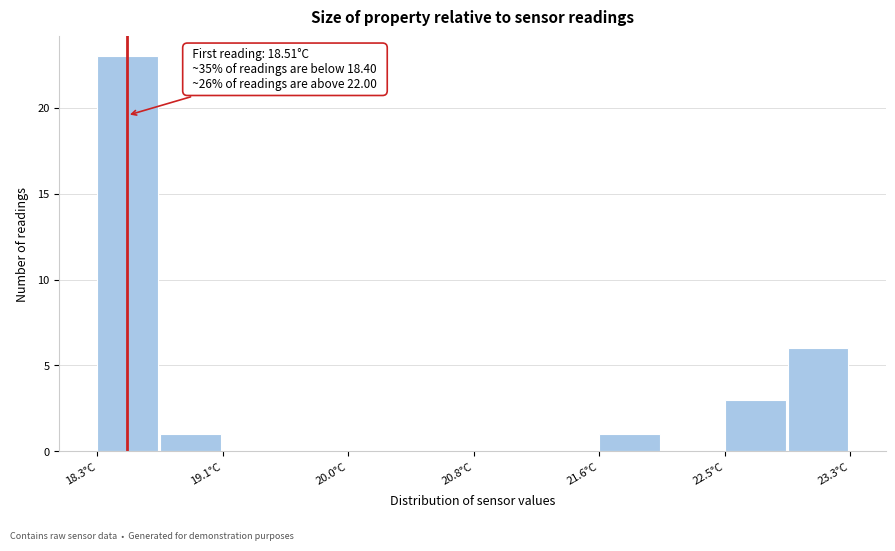

Which range on the x-axis has the tallest bar?

18.3 to 18.7